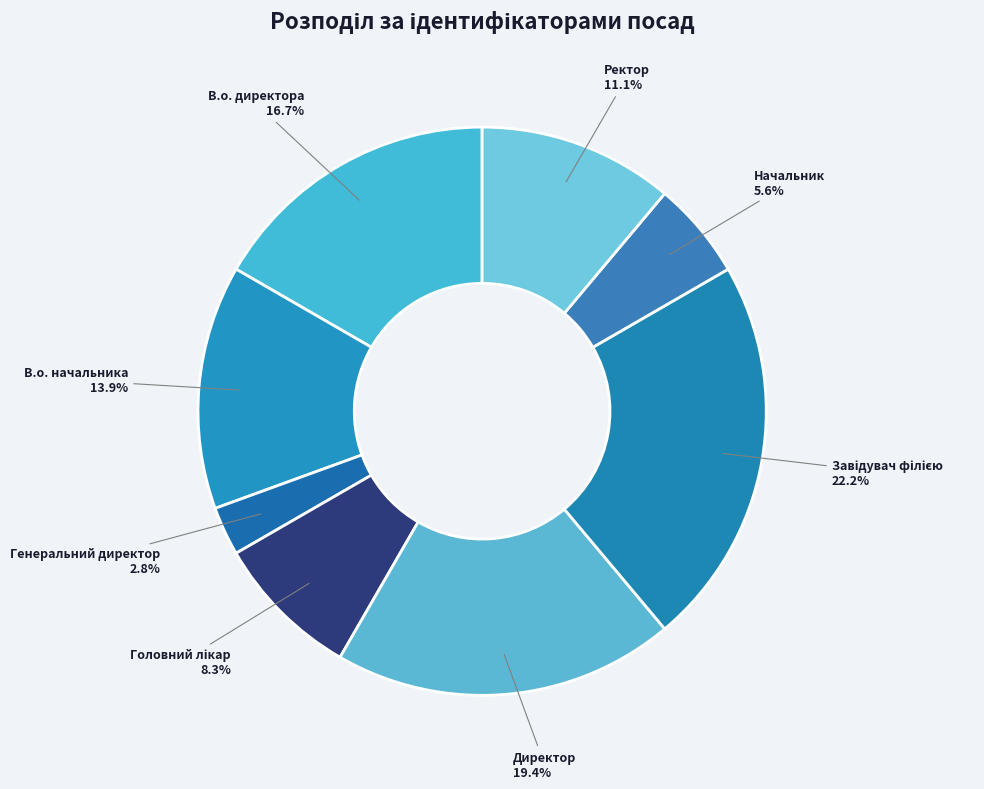

Approximately how many times larger is the value at Директор compared to В.о. директора?

1.2